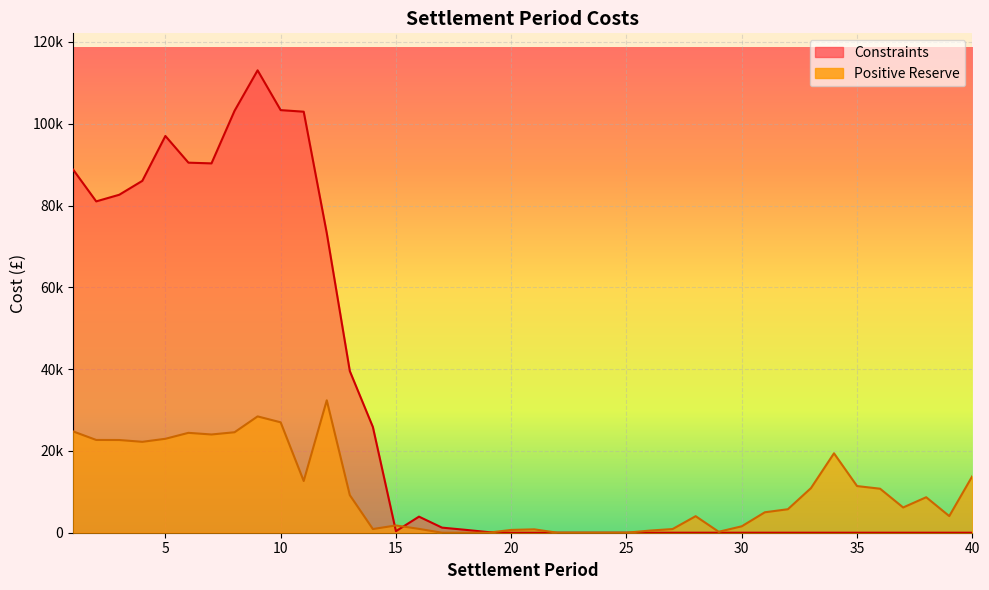

Is it true that Positive Reserve equals 16491.5 at 7?

False